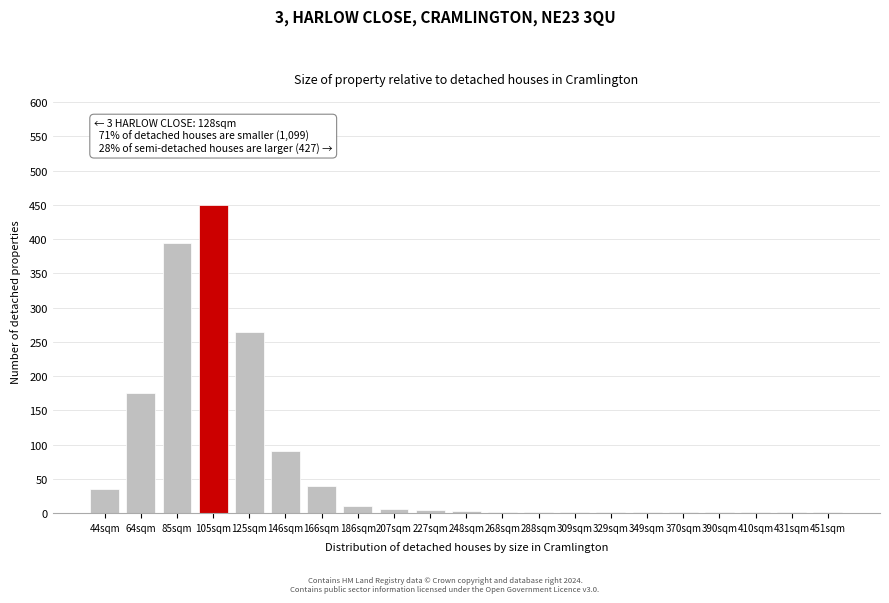

The chart shows a value of 265 at 125sqm. True or false?

True